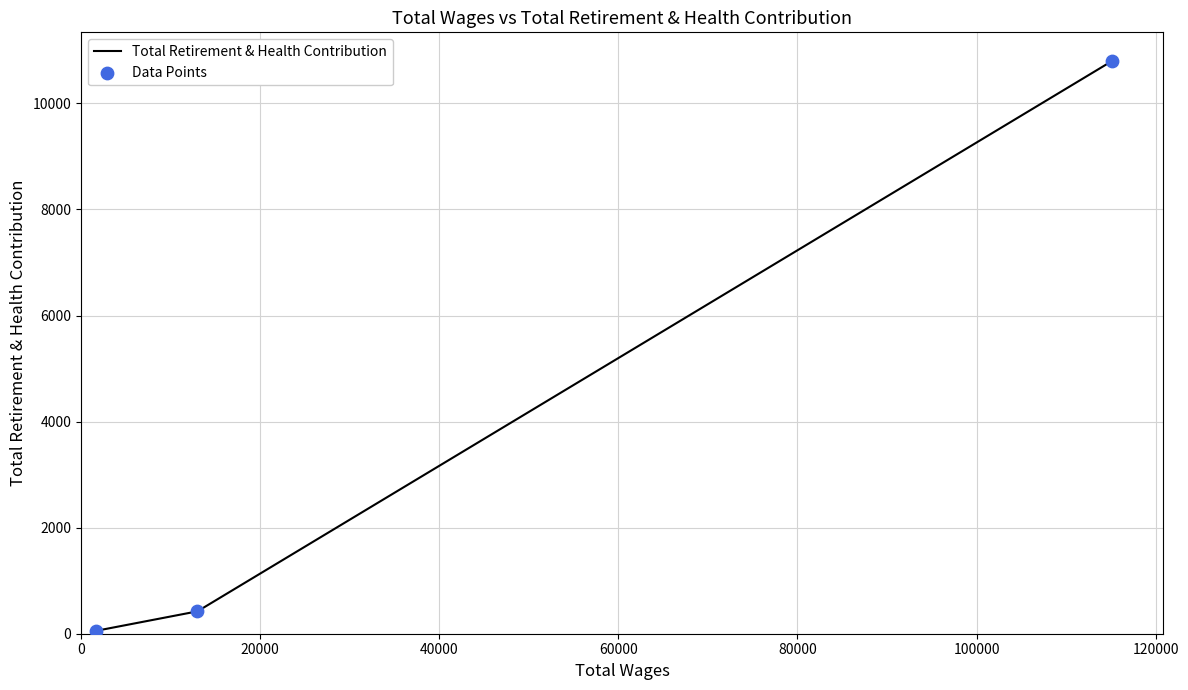

What are all the series names shown in the legend?

Total Retirement & Health Contribution, Data Points